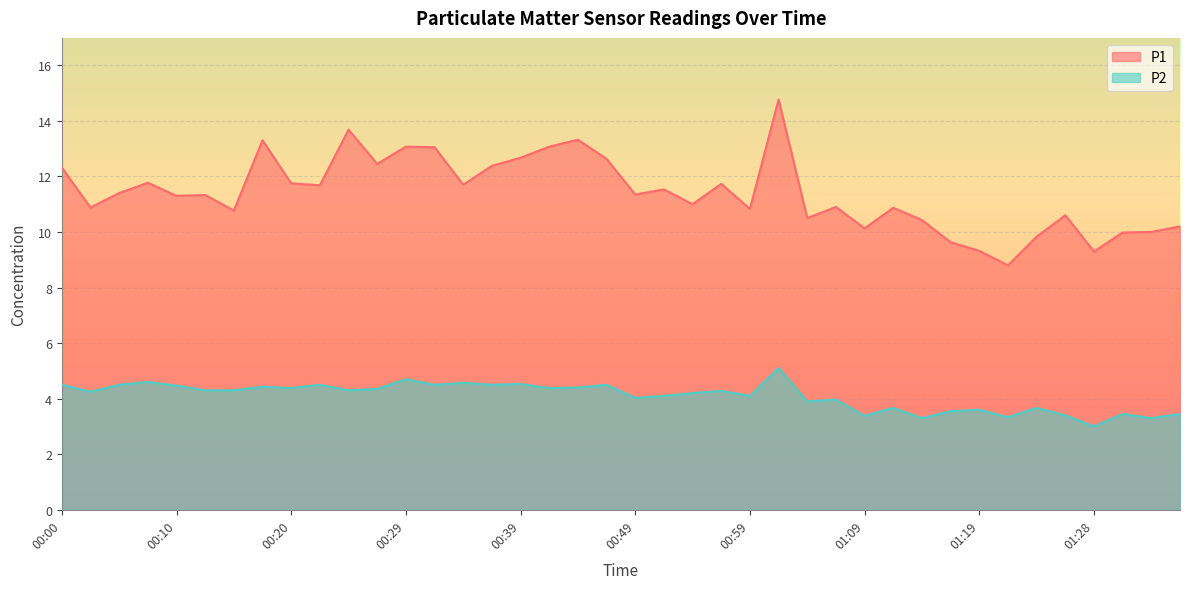

What is the label of the 12th point from the right?

01:09